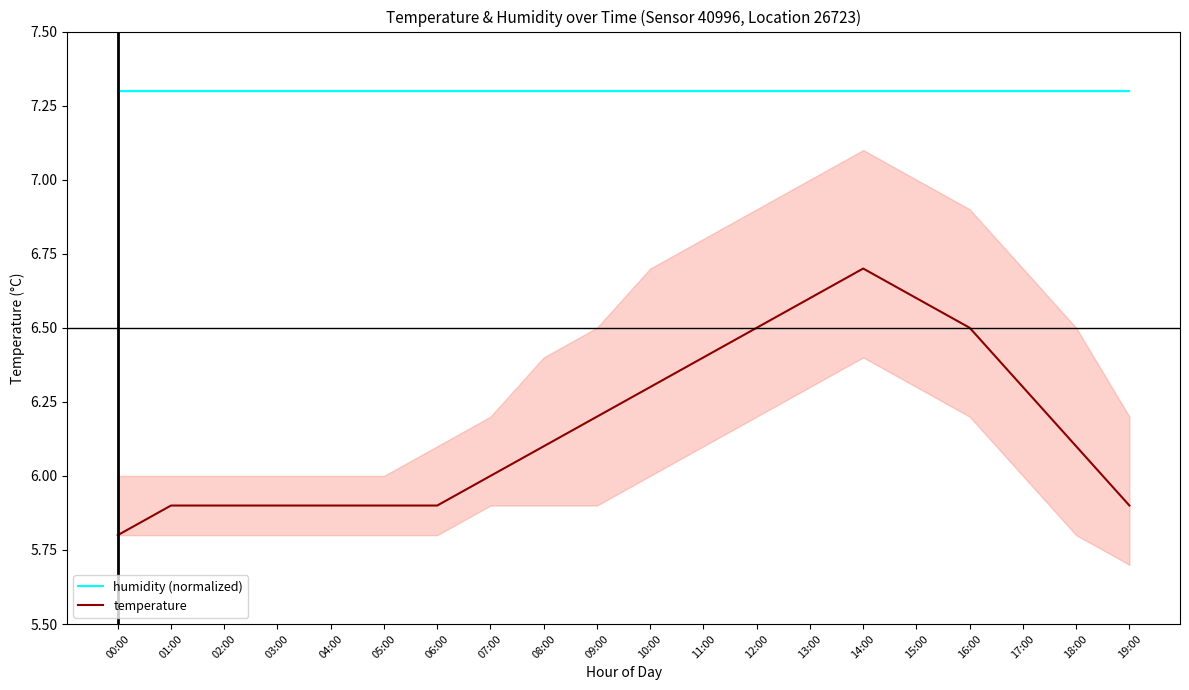

True or false: humidity (normalized) has more than 0 points higher than both neighbors.

False